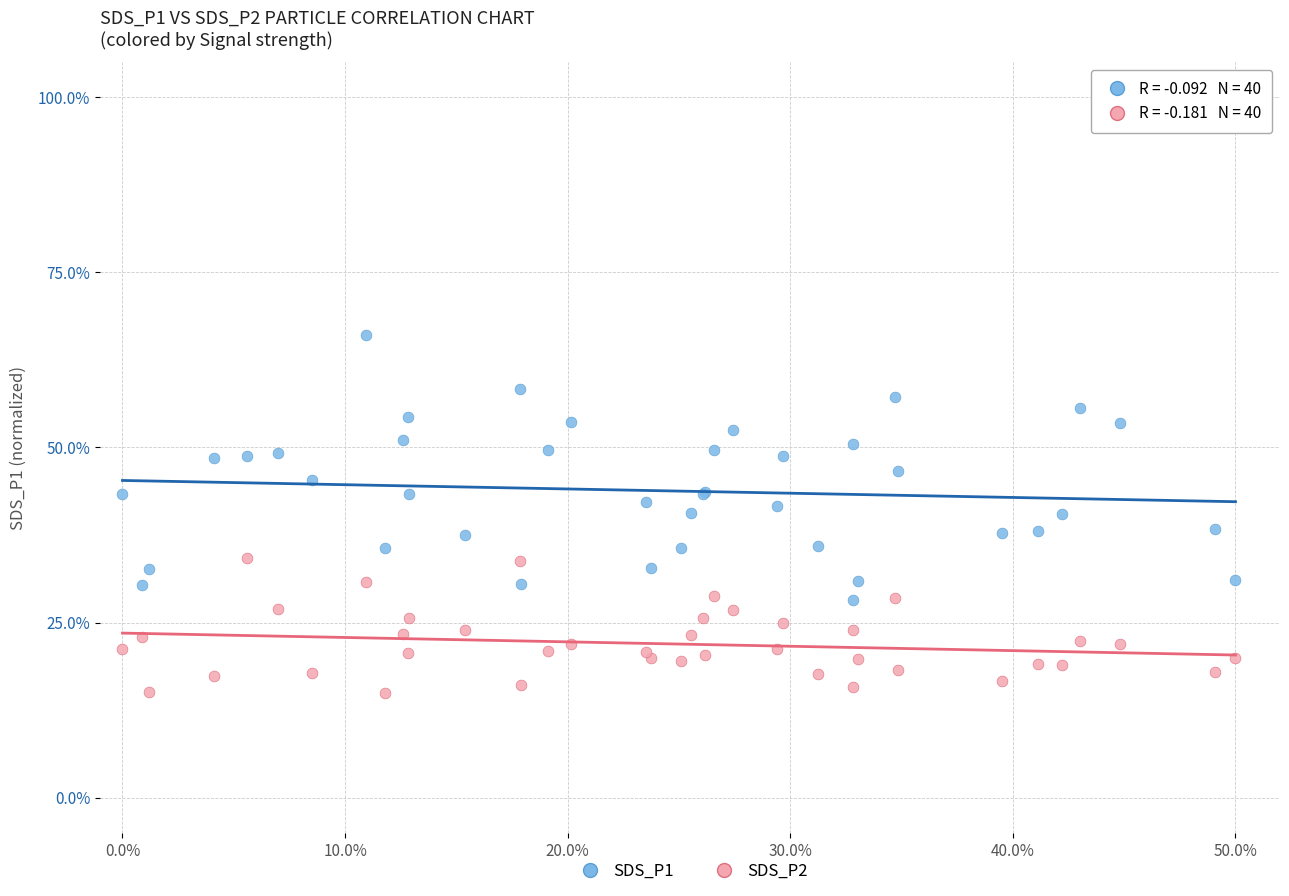

Which series has the largest Y range (max minus min)?

SDS_P1